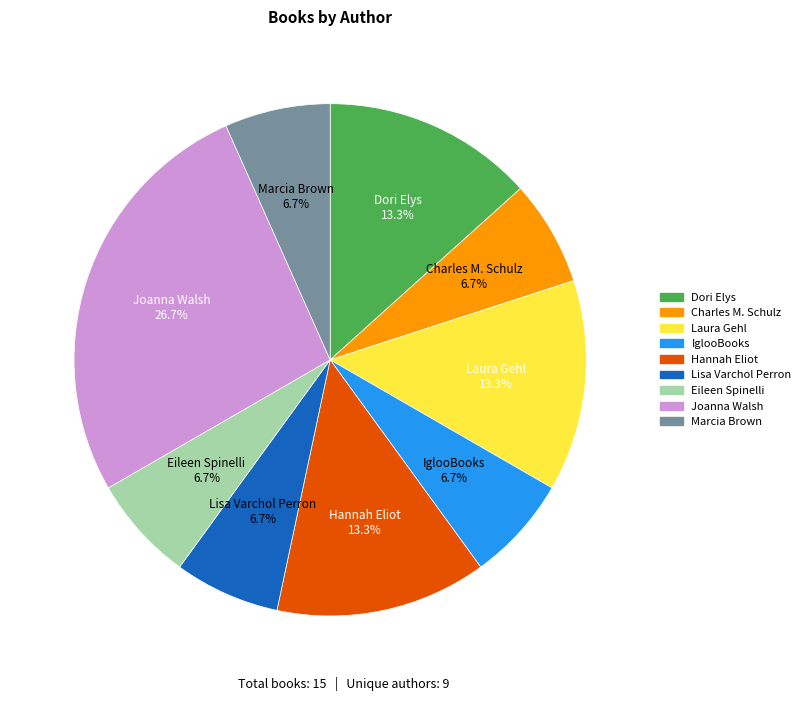

How many slices are in this pie chart?

9